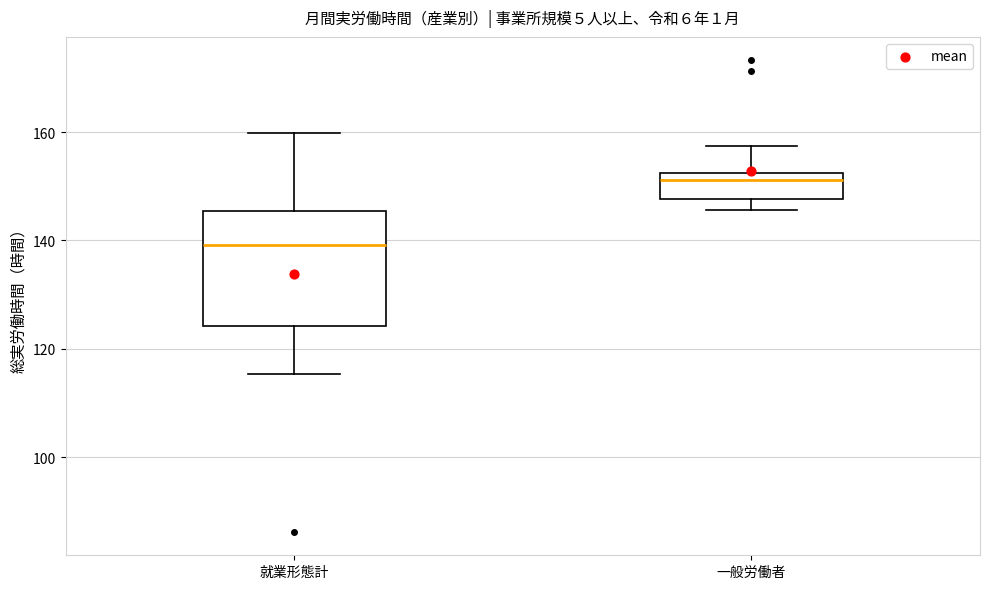

Reading left to right, transcribe this box plot: for each box, give where its median line is, the range the box spans, and where its two whiskers end, as read against the y-axis. The values are not printed on the chart, so give them approximately, as read against the axis.

就業形態計: median 140, box 124 to 146, whiskers 116 to 160
一般労働者: median 152 (just below the box's upper edge), box 148 to 152, whiskers 146 to 158